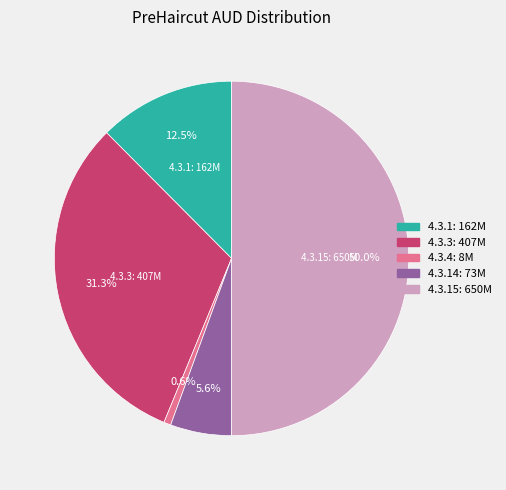

Count the number of slices in the pie.

5